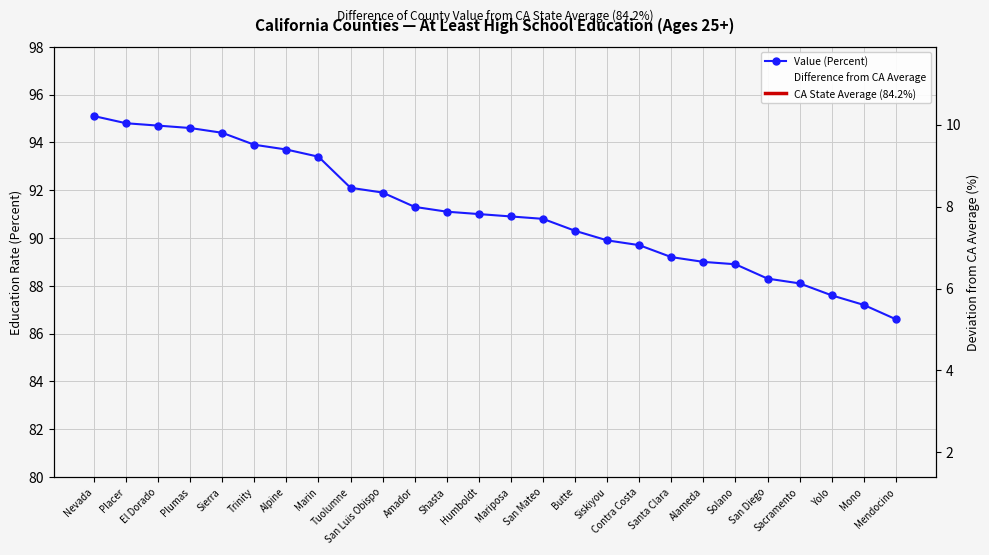

List the labels in order of value, largest first.

Nevada, Placer, El Dorado, Plumas, Sierra, Trinity, Alpine, Marin, Tuolumne, San Luis Obispo, Amador, Shasta, Humboldt, Mariposa, San Mateo, Butte, Siskiyou, Contra Costa, Santa Clara, Alameda, Solano, San Diego, Sacramento, Yolo, Mono, Mendocino